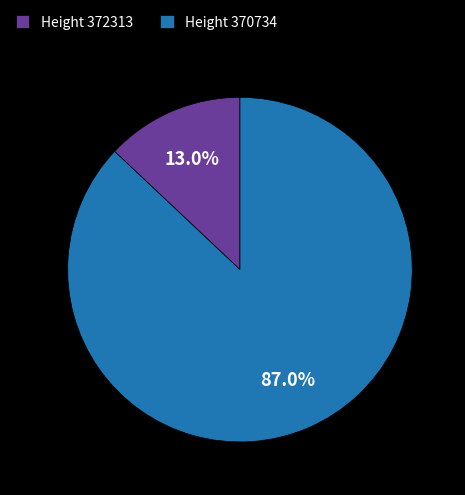

Does Height 372313 represent more than half of the total?

No